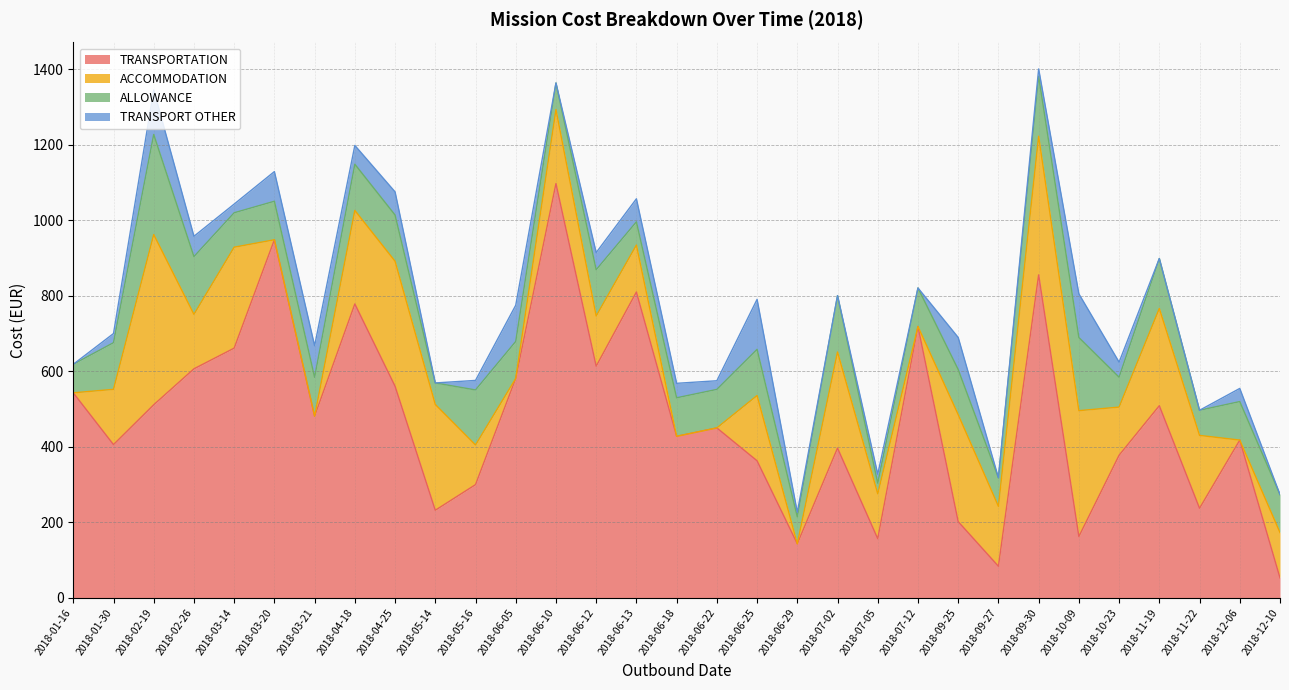

What are all the series names shown in the legend?

TRANSPORTATION, ACCOMMODATION, ALLOWANCE, TRANSPORT OTHER